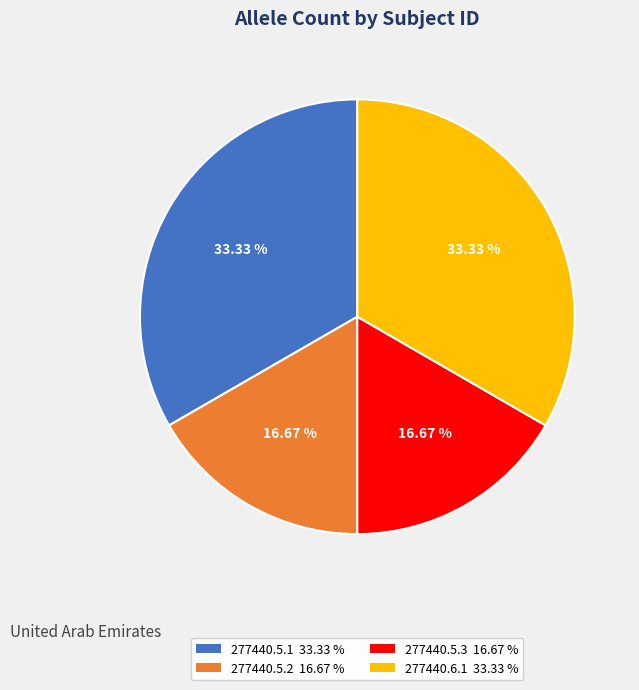

Does any single category account for the majority?

No